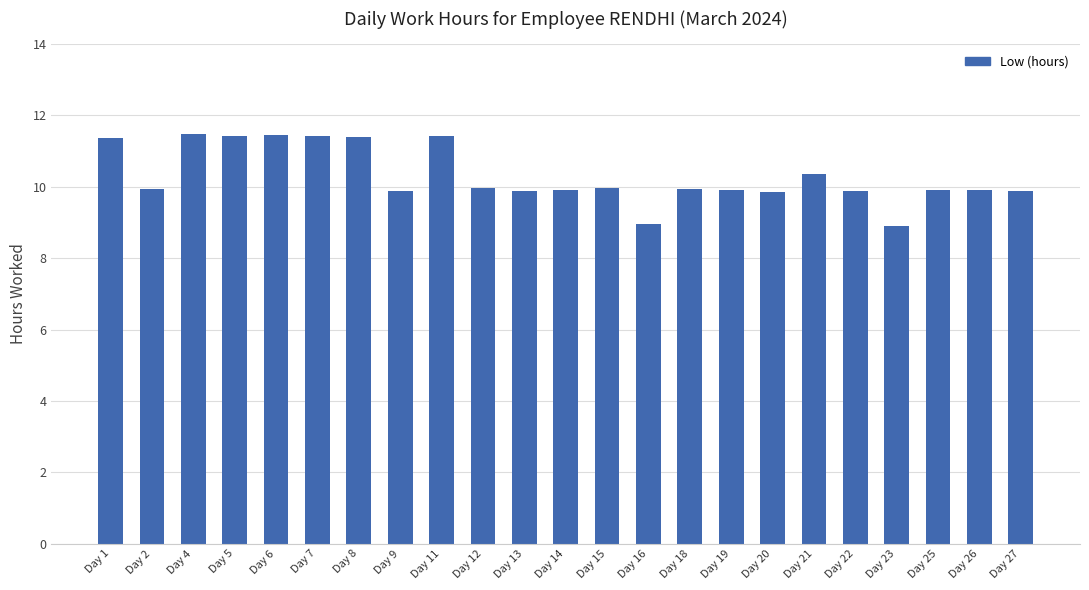

What is the maximum value shown in the chart?

11.5